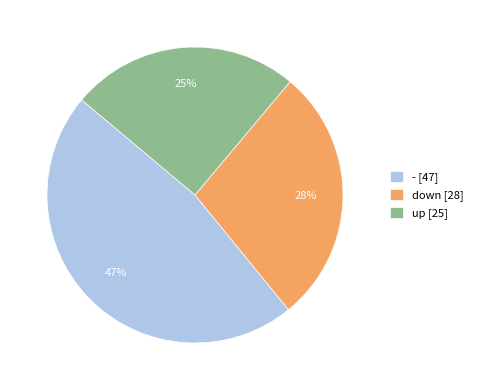

Count the number of slices in the pie.

3